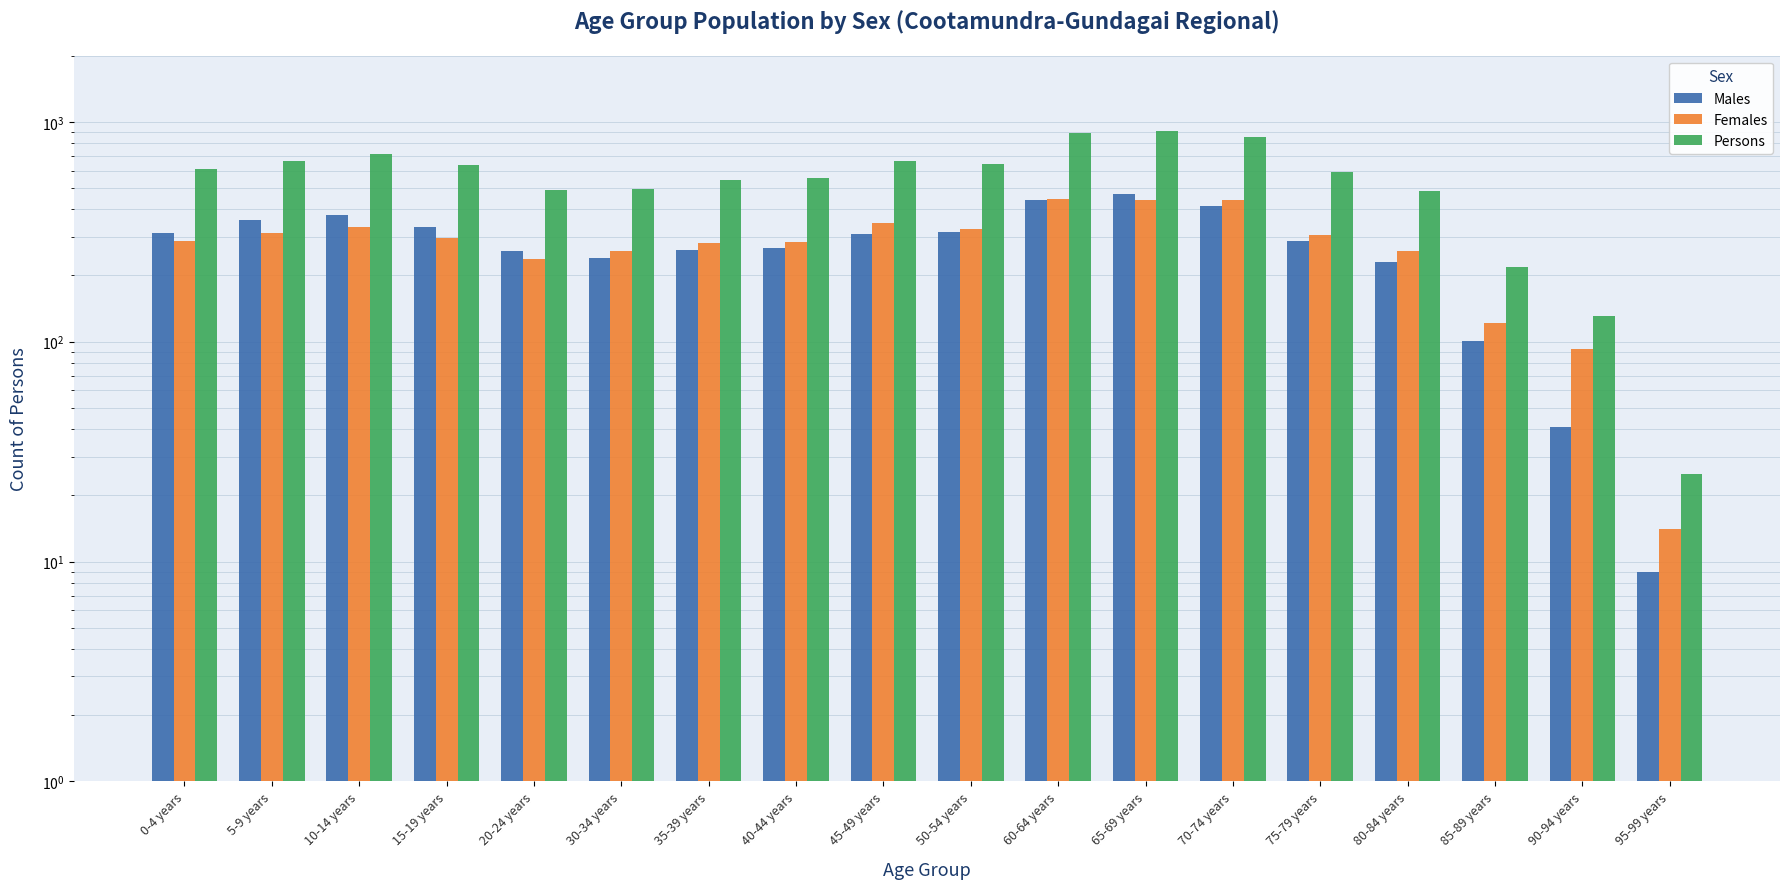

Reading left to right, what are all the values shown in this chart?

Males: 313	356	377	333	258	239	260	268	308	314	442	472	413	287	231	101	41	9
Females: 288	311	331	295	237	259	282	283	348	327	447	439	441	307	258	121	93	14
Persons: 607	662	714	636	490	496	541	553	661	645	894	911	851	593	483	219	131	25